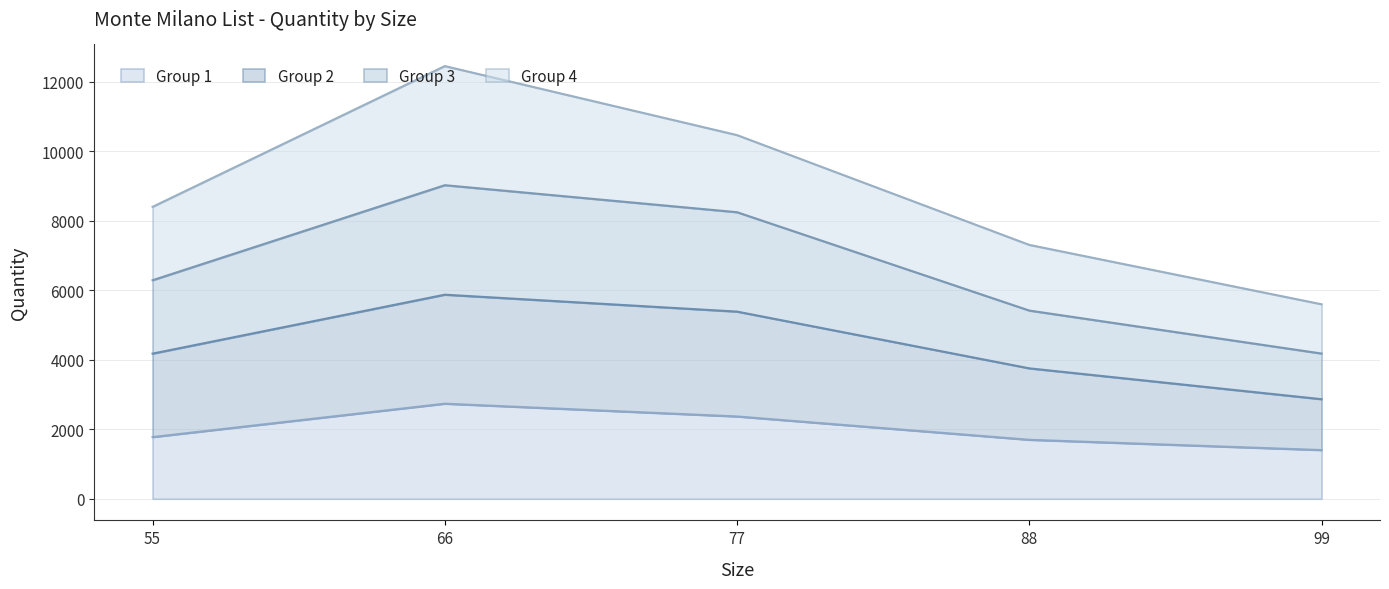

How many lines are shown in the chart?

4